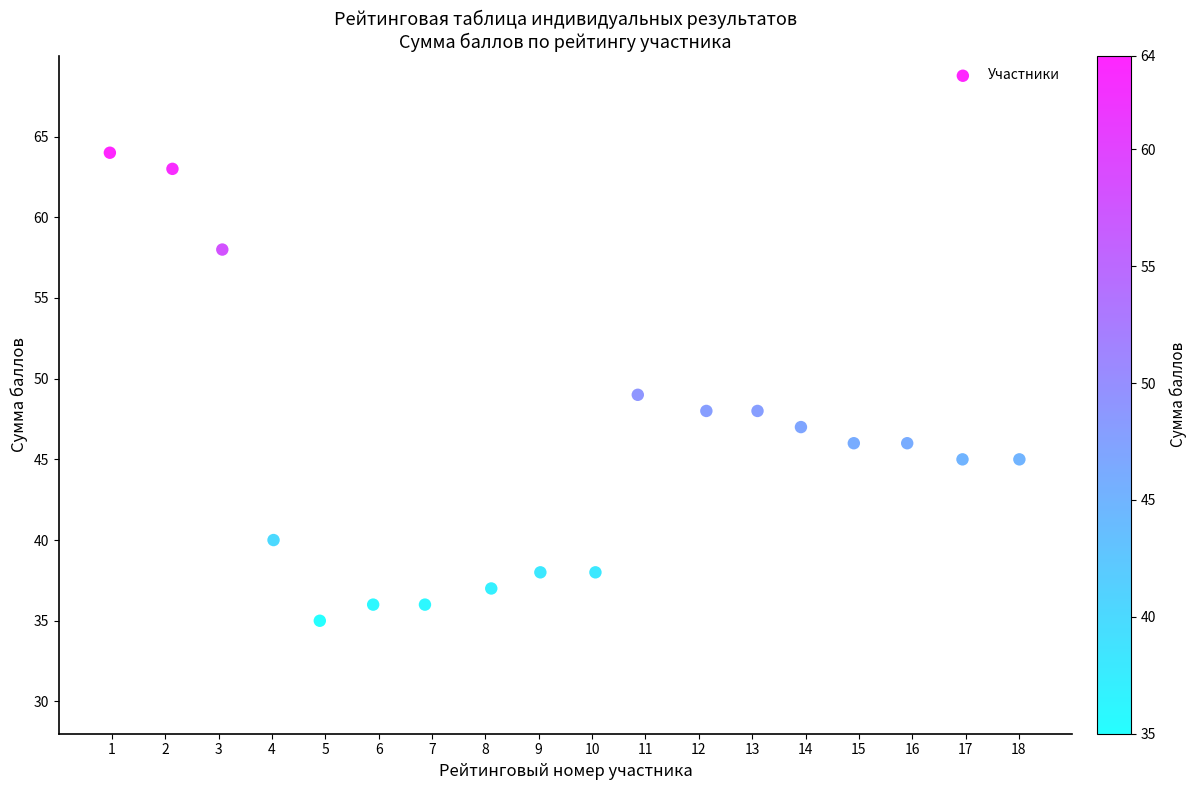

What is the range of Y values (max minus min)?

29